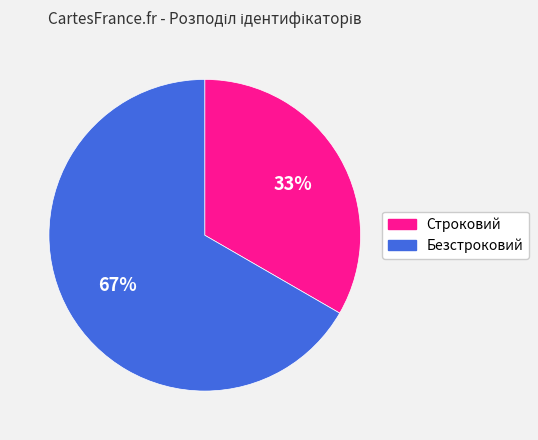

Is it true that Строковий is 26% of the pie?

False